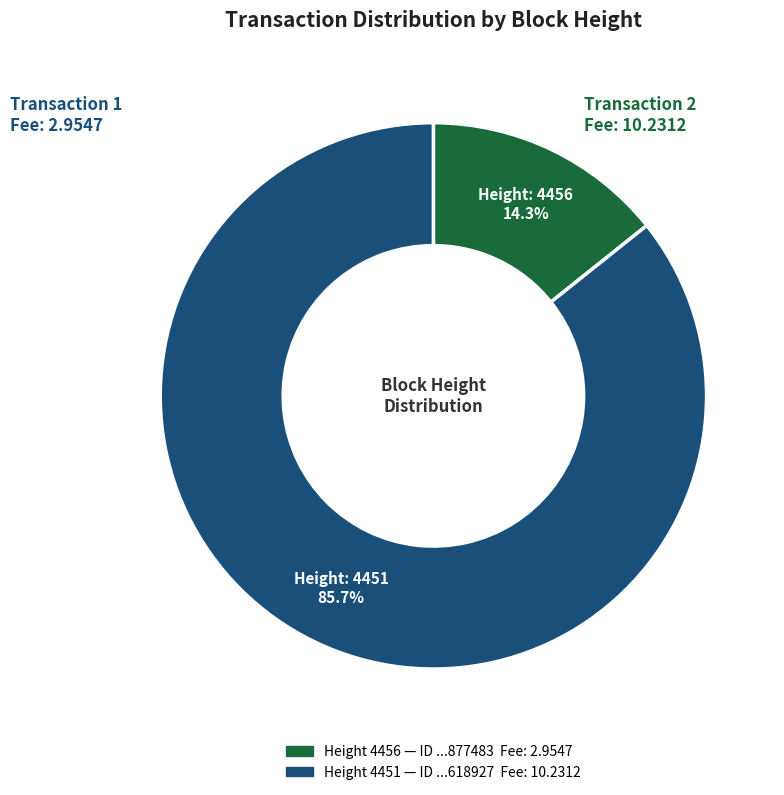

Which category has the biggest portion of the pie?

MultiOutSame Payment
(Height: 4451)